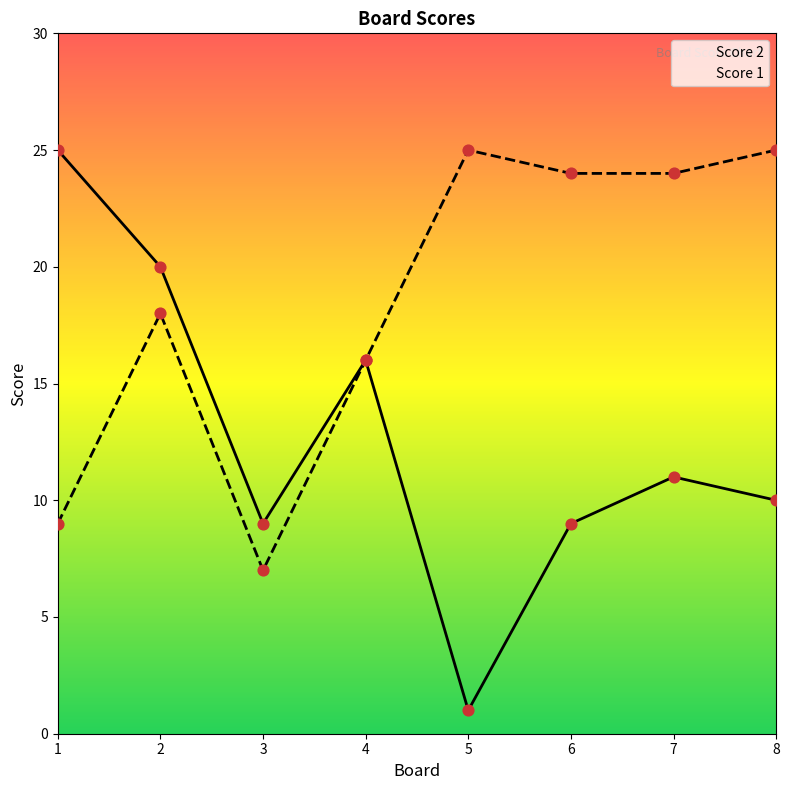

What is the total value across all series at 4?

32